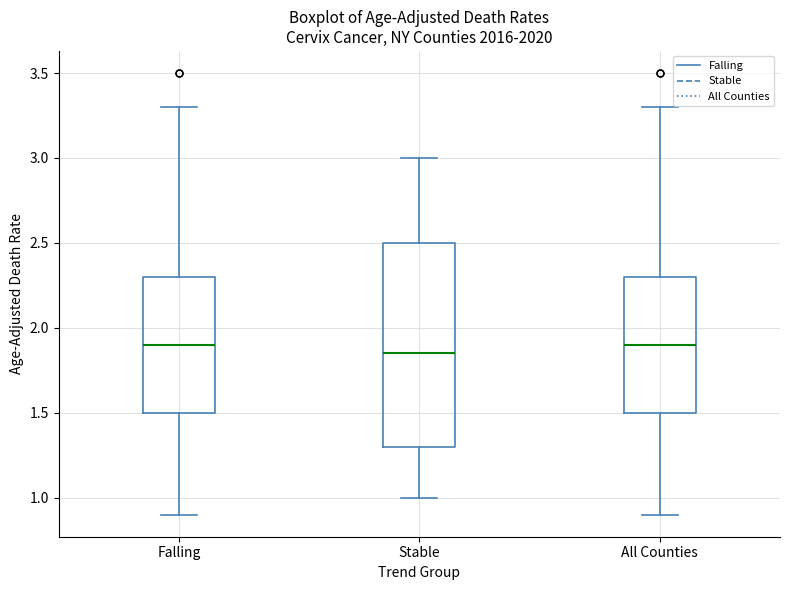

Which box is the tallest, from its lower edge to its upper edge?

Stable